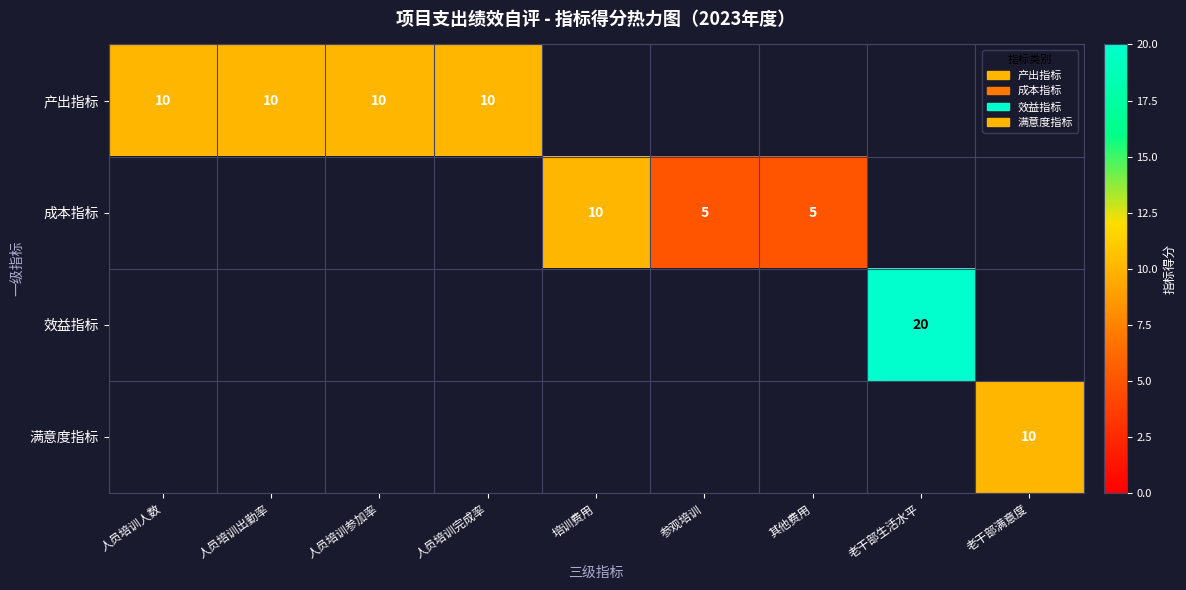

How many series are shown in this chart?

4